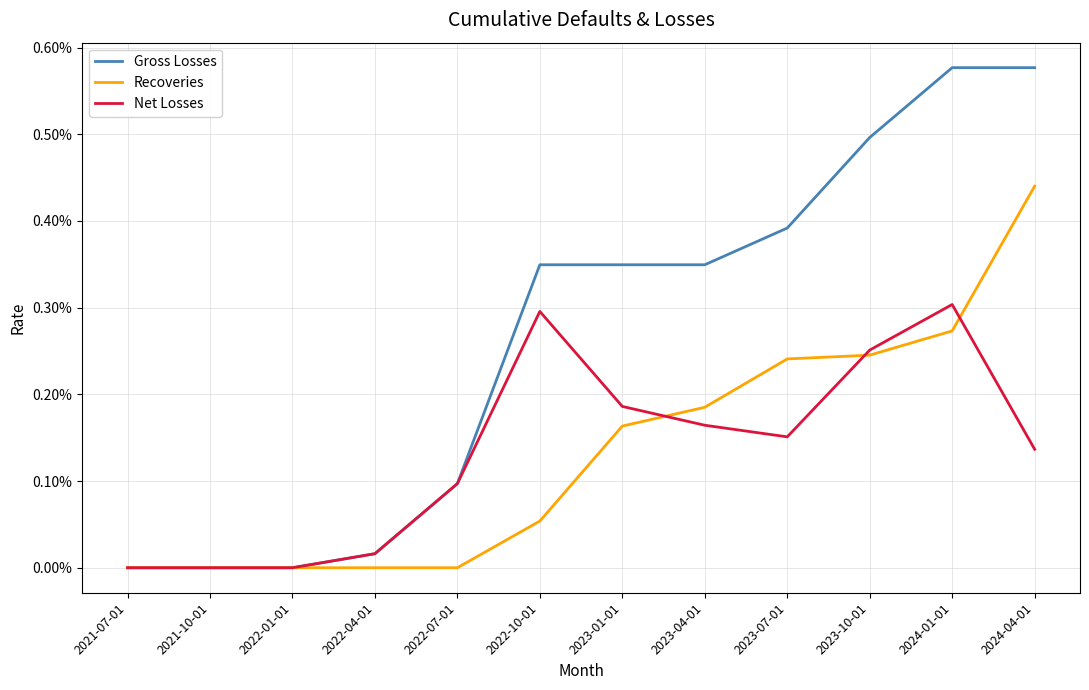

What are all the series names shown in the legend?

Gross Losses, Recoveries, Net Losses